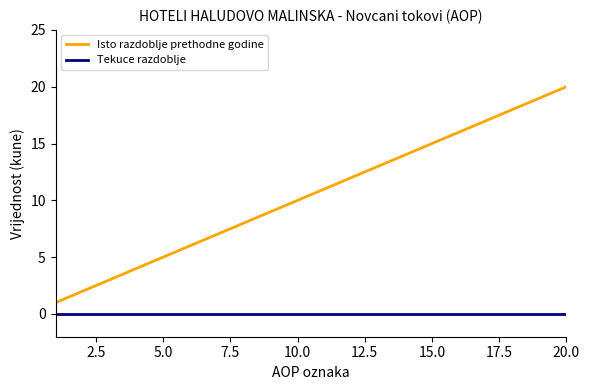

Rank the series by their average value, from highest to lowest.

Isto razdoblje prethodne godine, Tekuce razdoblje